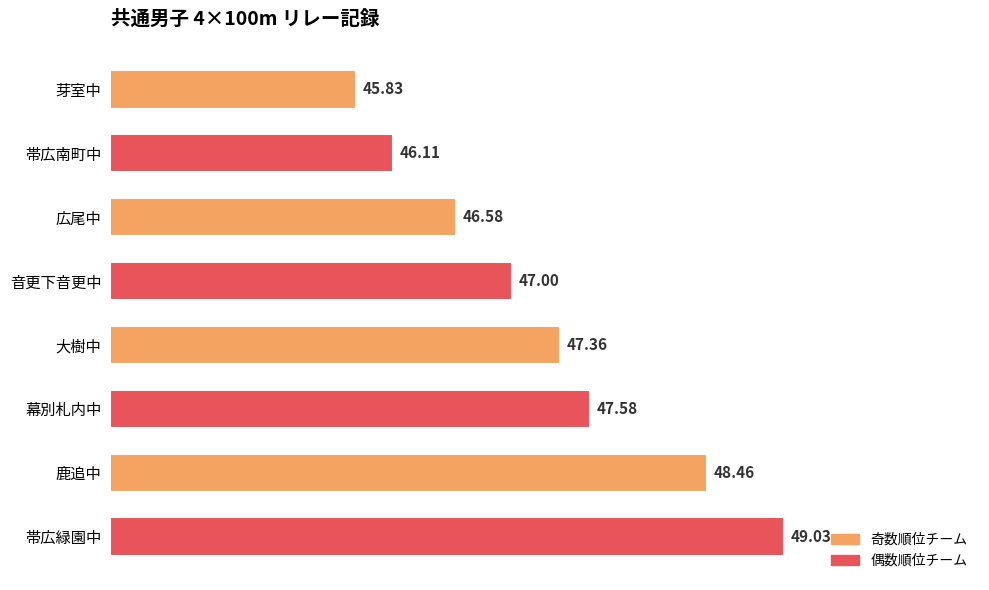

What is the label of the 8th bar from the bottom?

芽室中